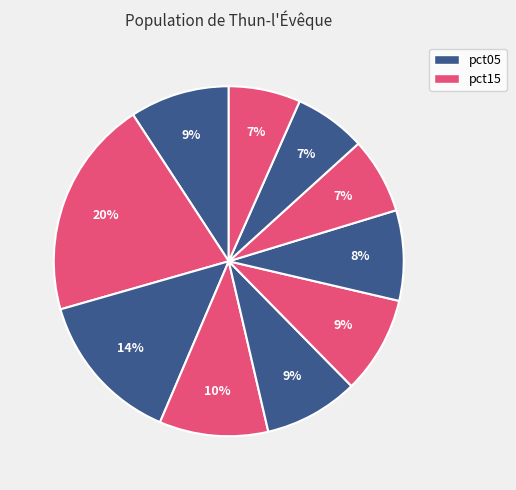

How many segments does this pie chart have?

10